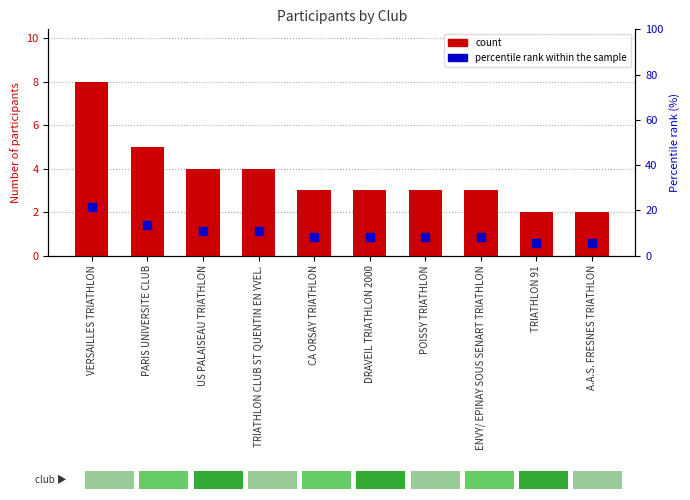

Which series contains the highest Y value?

percentile rank